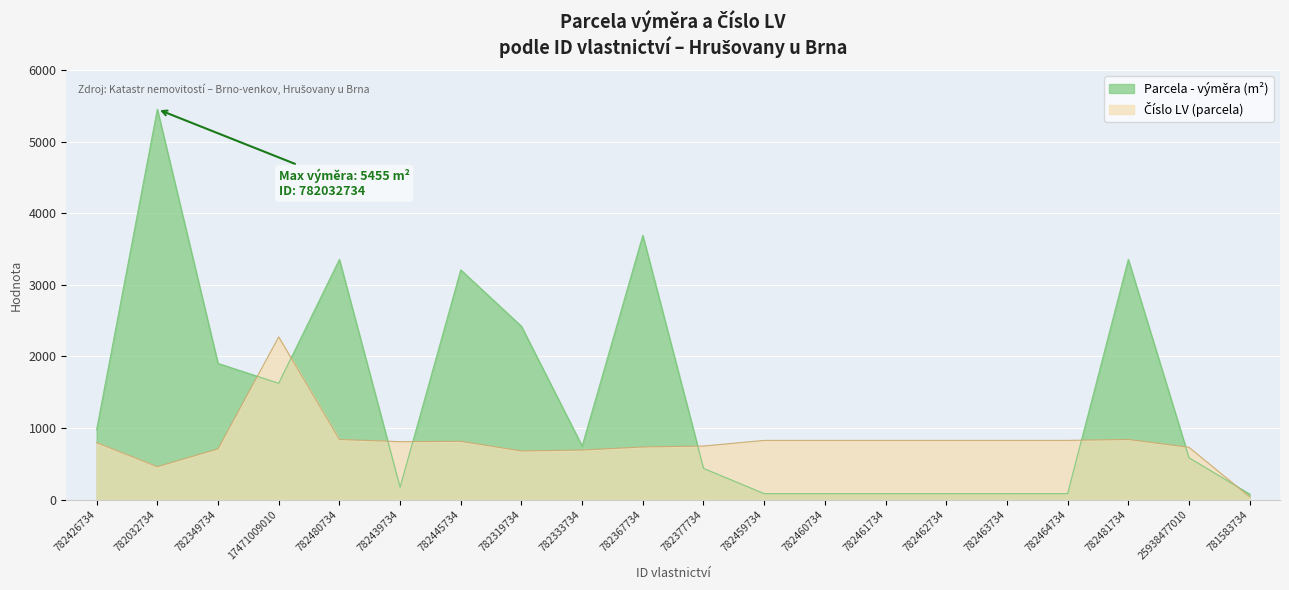

Between which two adjacent categories do Parcela - výměra and Číslo LV (parcela) first intersect?

782349734 and 17471009010